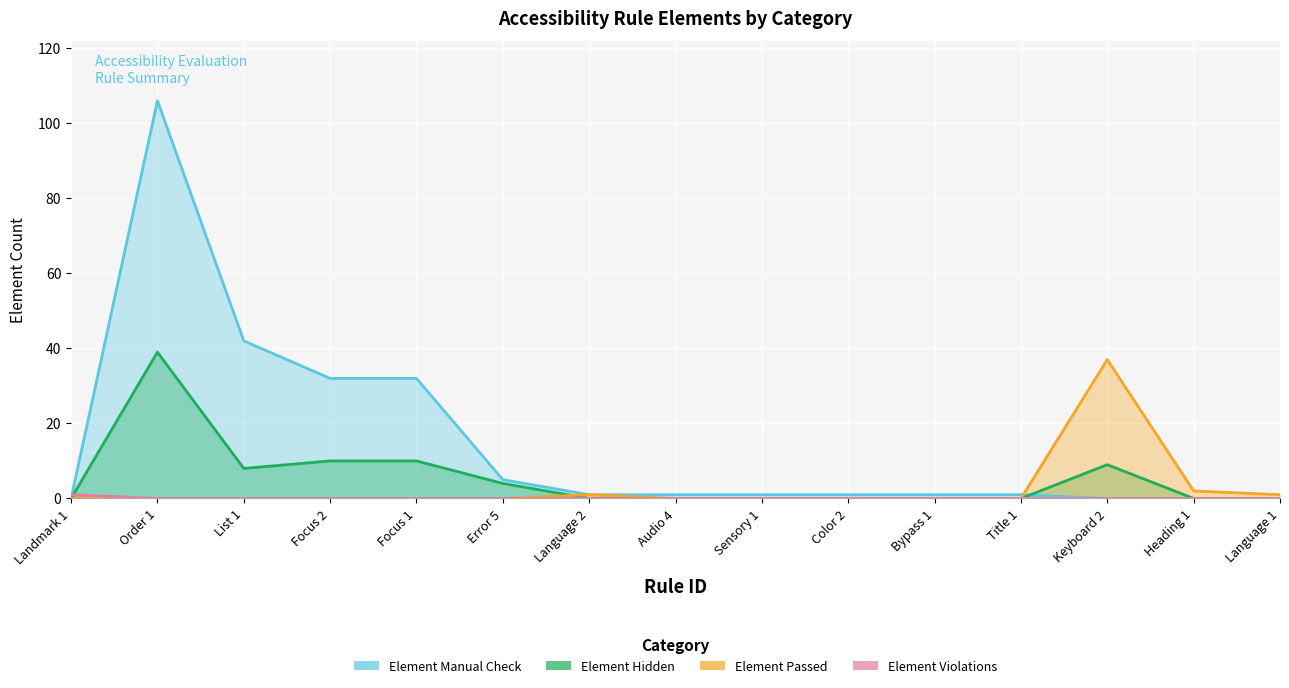

List the series in order of their peak value, highest first.

Element Manual Check, Element Hidden, Element Passed, Element Violations